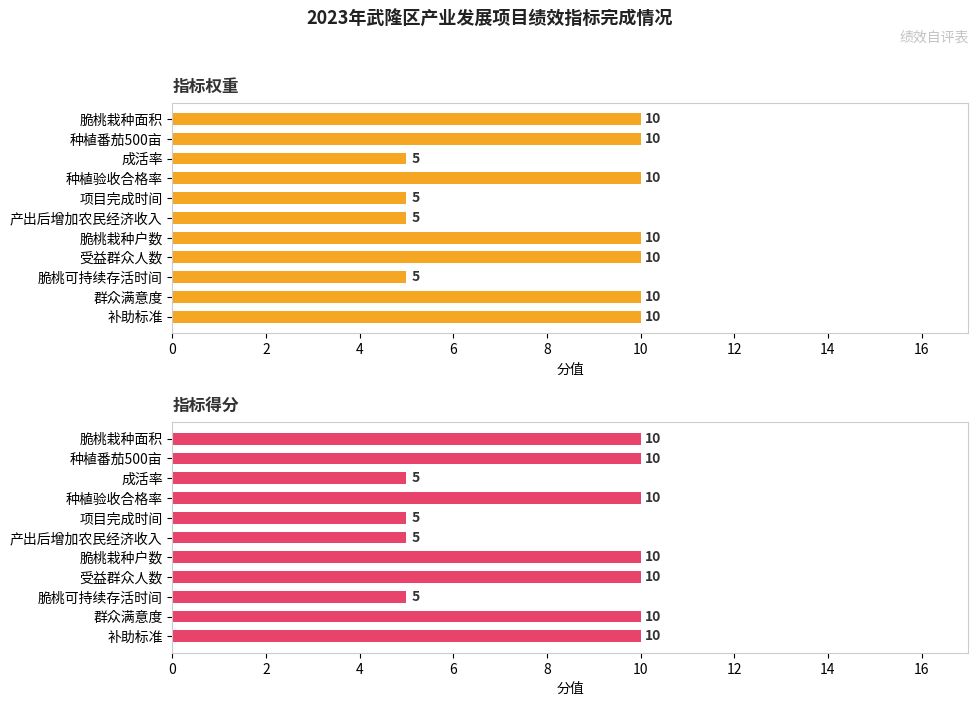

Is it true that 指标得分 equals 9 at 产出后增加农民经济收入?

False